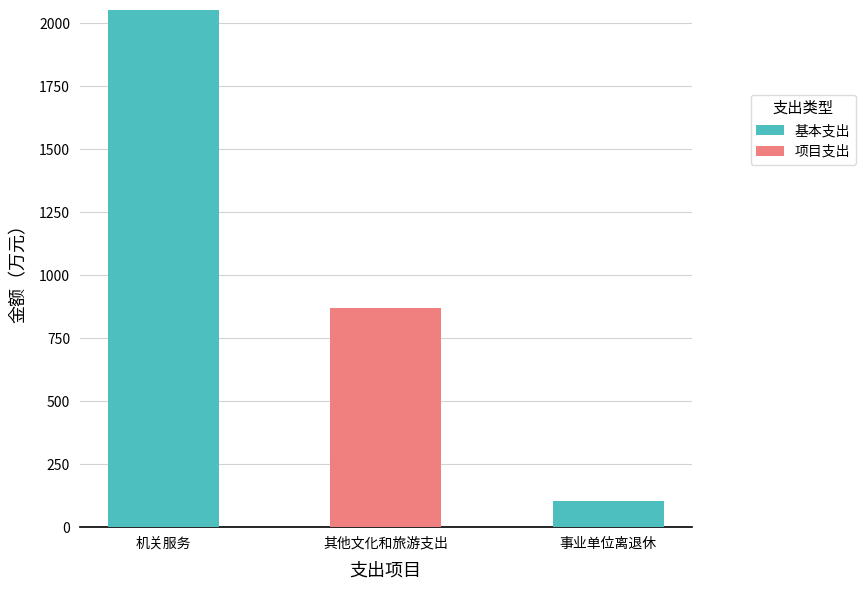

Which category has the highest value in the 基本支出 series?

机关服务